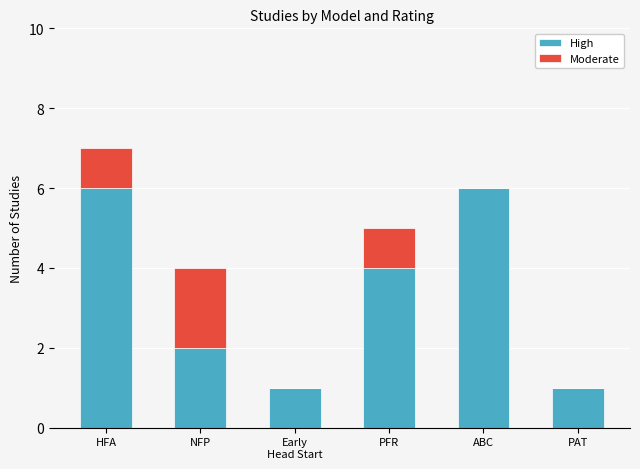

What is the sum of all High values?

20